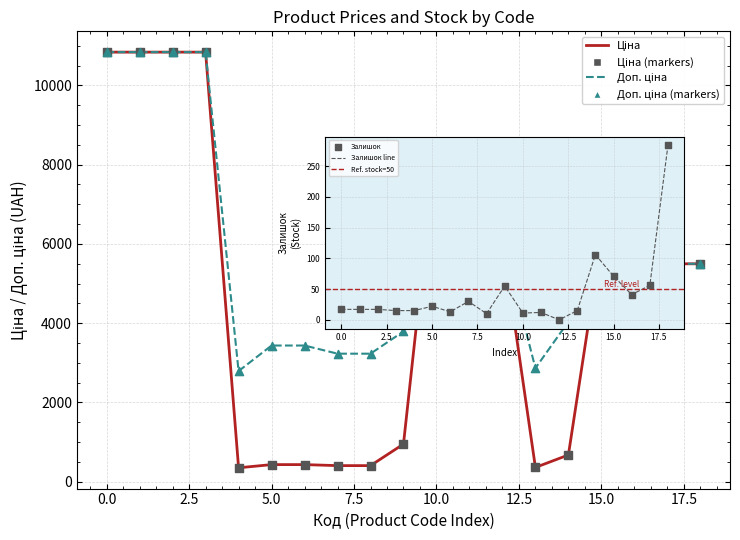

Does the chart have visible grid lines?

Yes